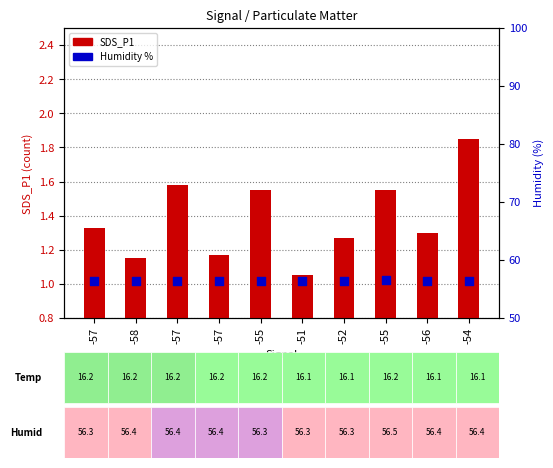

At which category is the sum across all series the highest?

-54